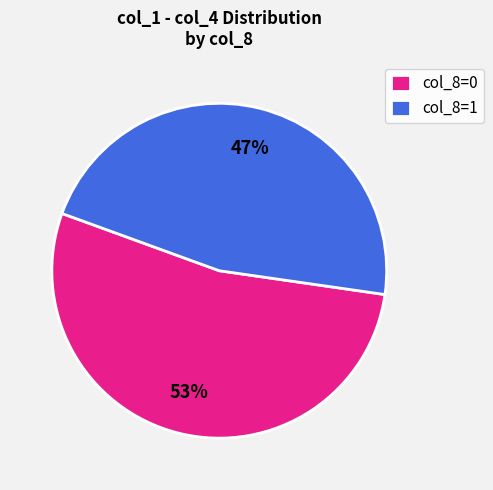

Which has a higher value, col_8=1 or col_8=0?

col_8=0